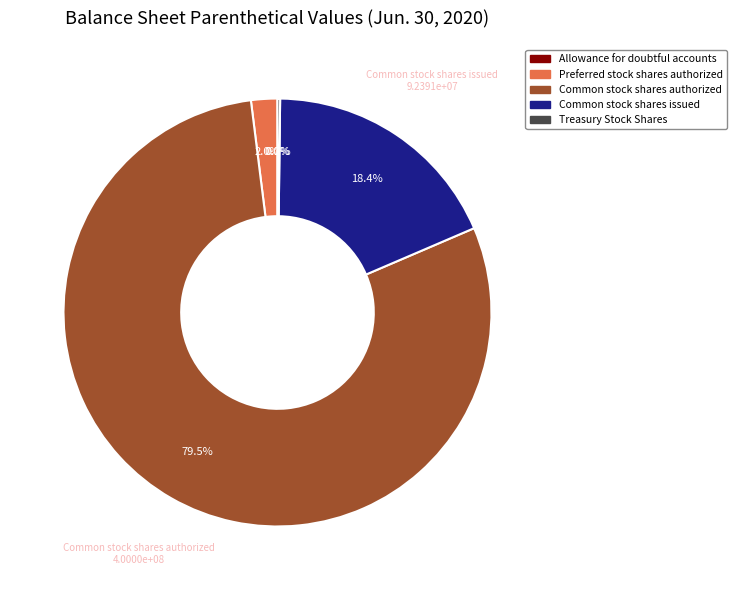

To the nearest percent, what is the average slice percentage?

20%